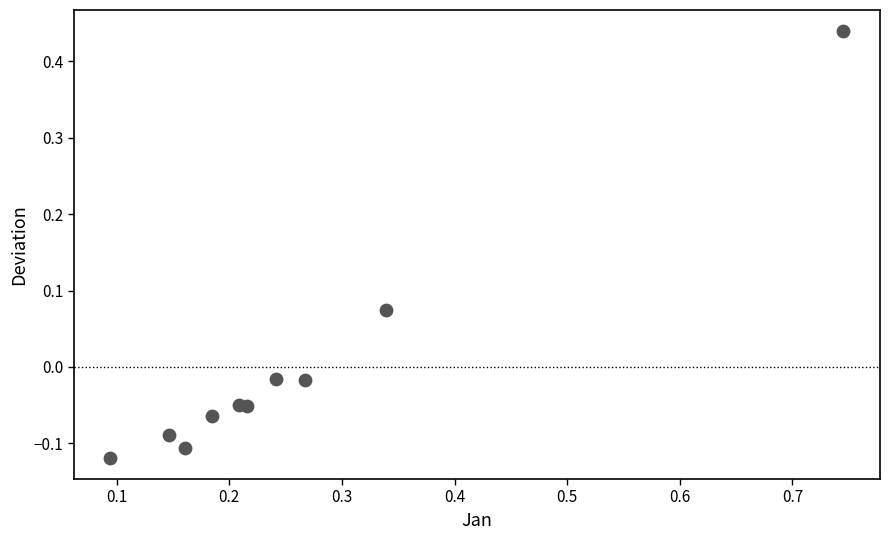

What is the average X value?

0.3